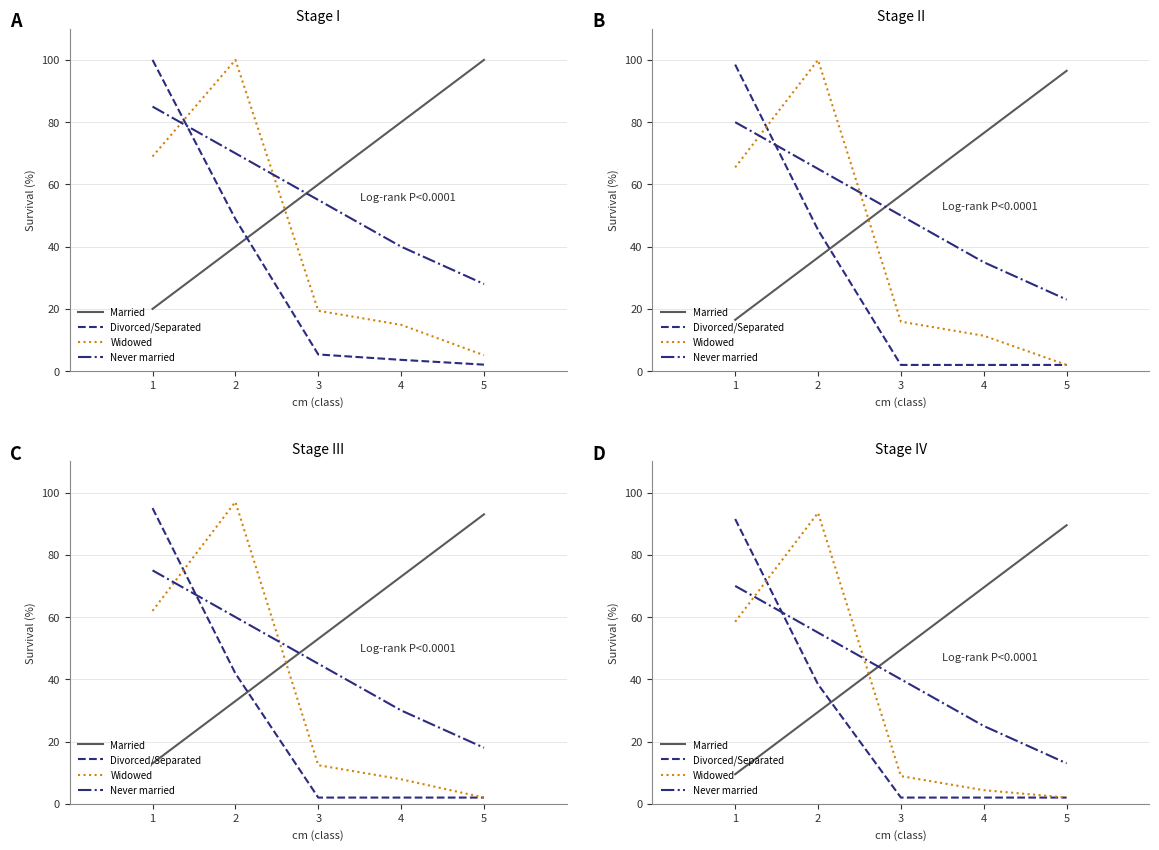

At how many categories does at least one series exceed 85?

3